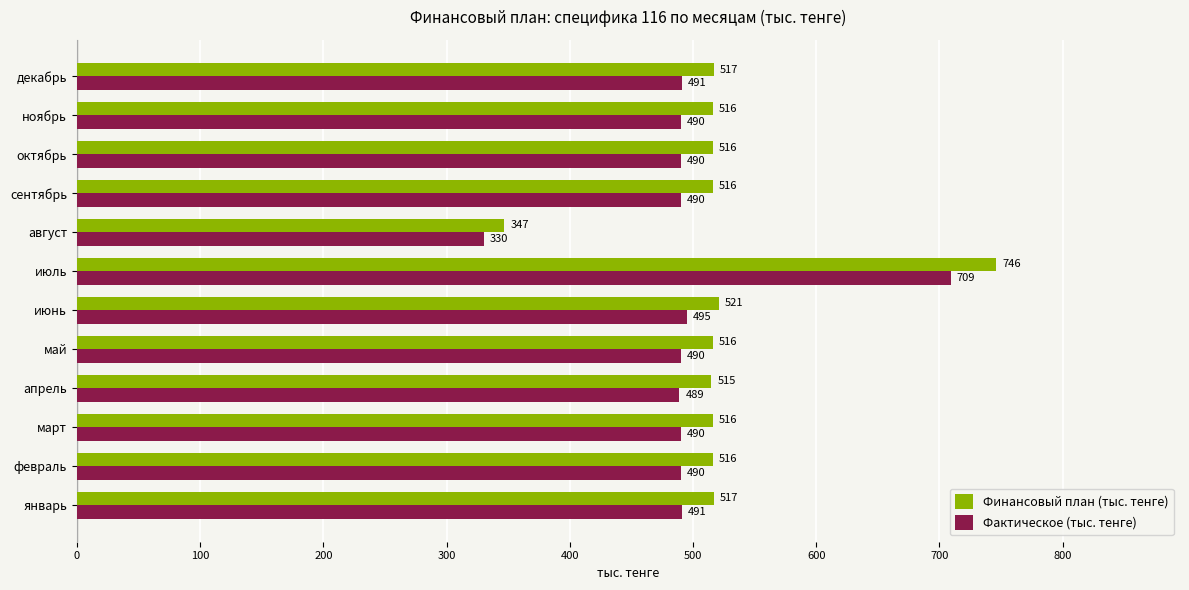

At which category is the sum across all series the highest?

июль